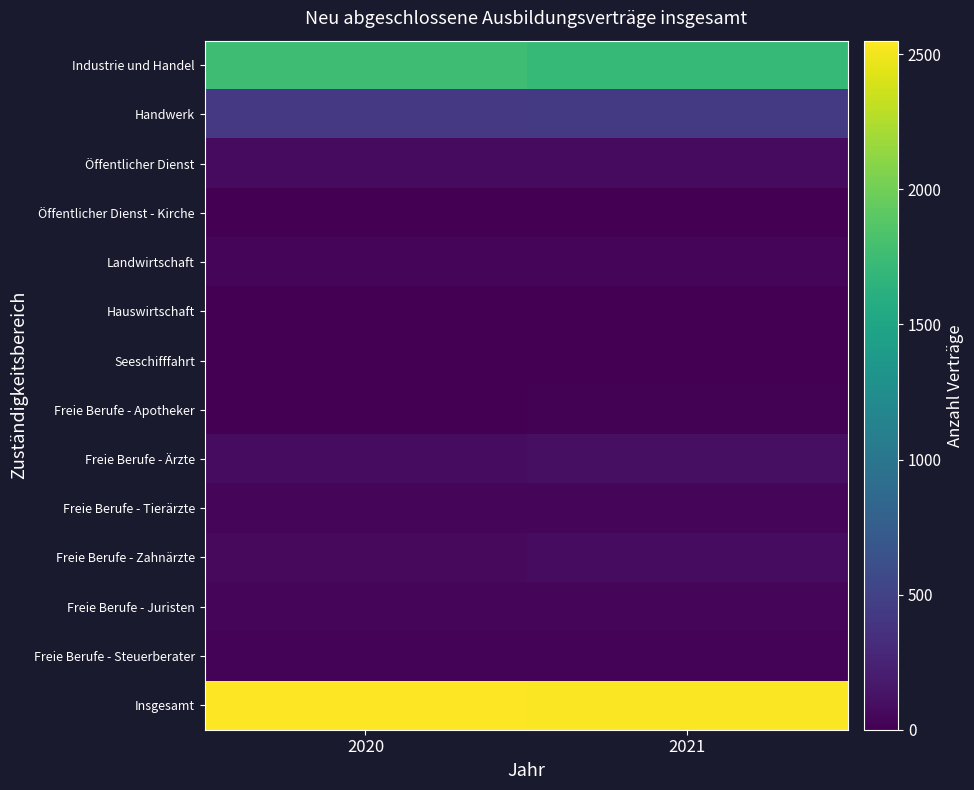

Which series has the largest total across all categories?

Insgesamt